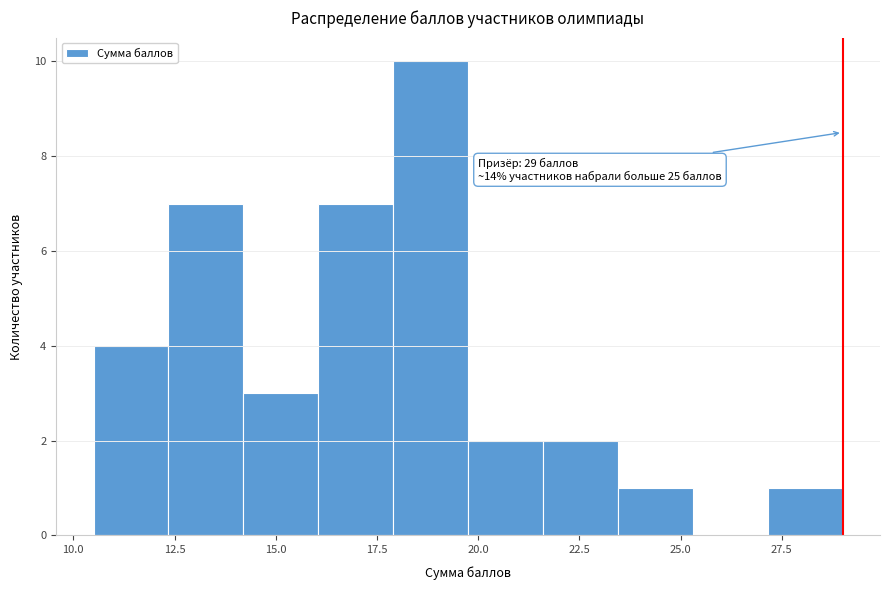

Read against the x-axis, roughly where is the centre of the tallest bar?

19.0